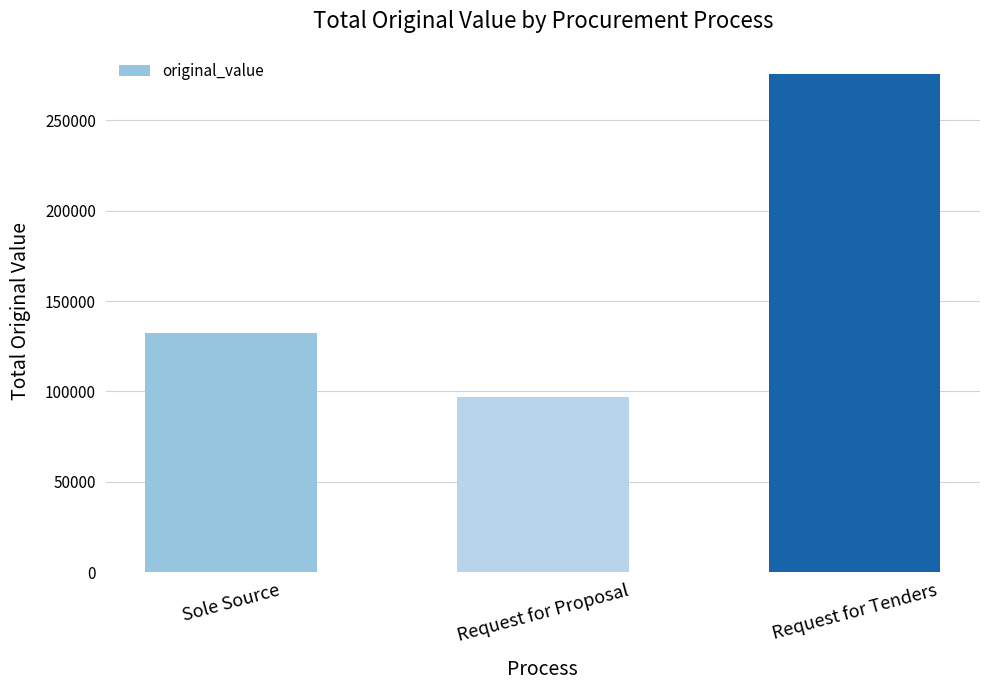

Reading left to right, transcribe all the data shown in this chart.

132072.8	97160.0	275704.0